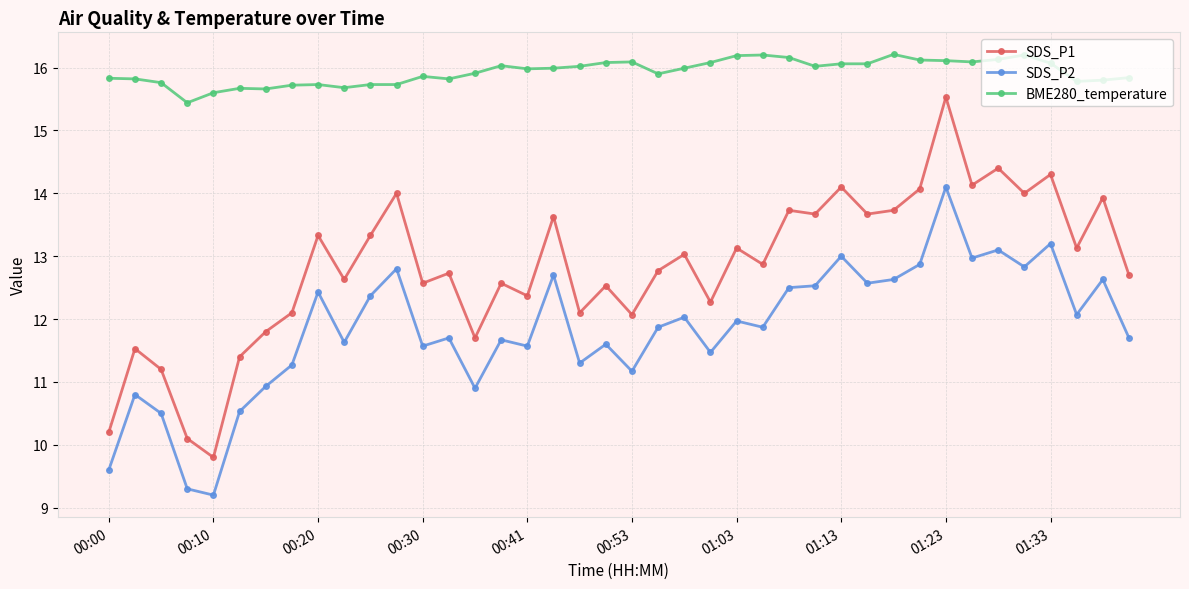

Which series has the largest range (max minus min)?

SDS_P1